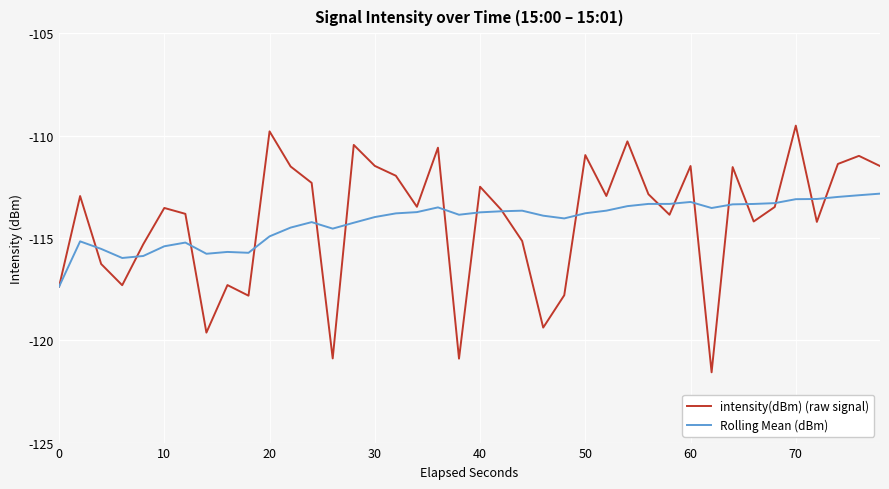

What is the minimum value for intensity(dBm) (raw signal)?

-121.6